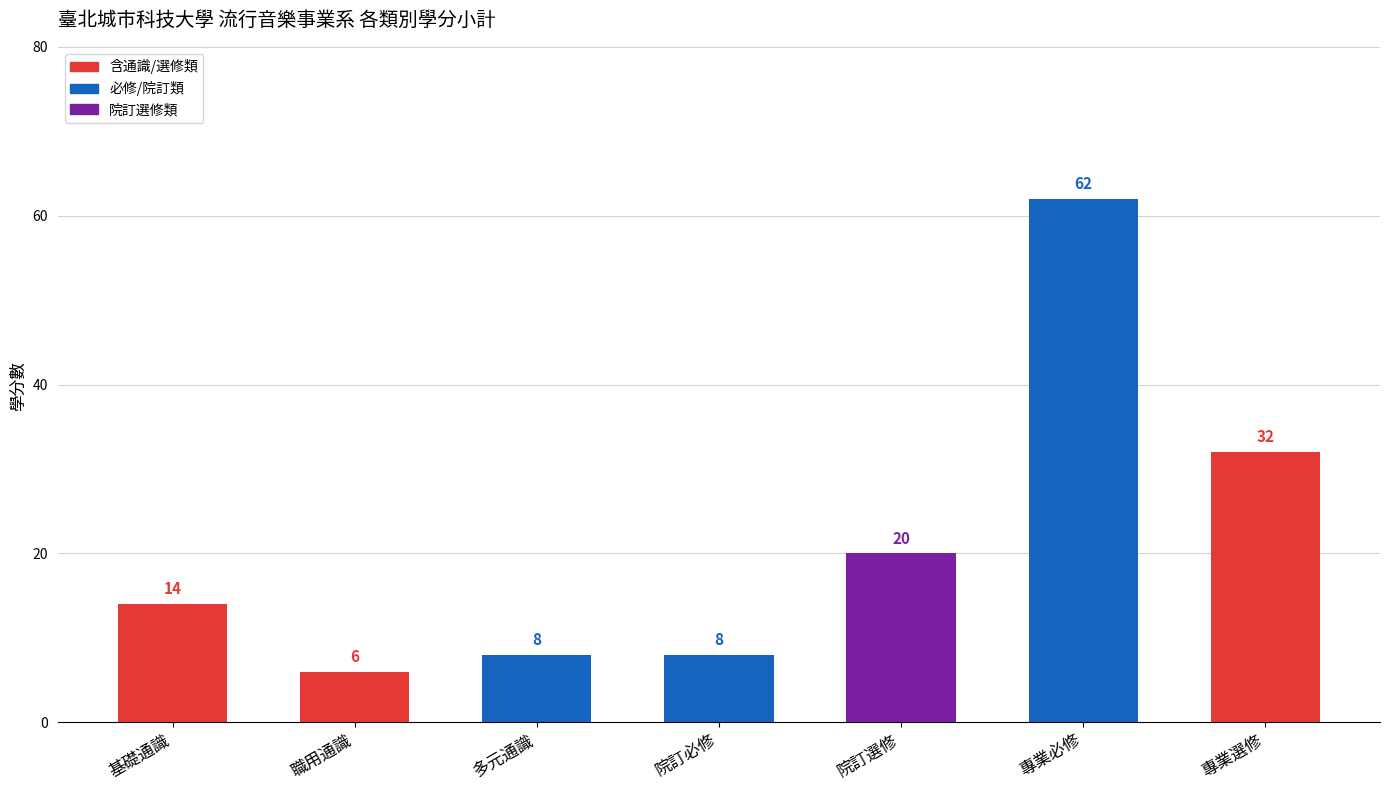

Reading left to right, list all the values displayed in this chart.

14	6	8	8	20	62	32